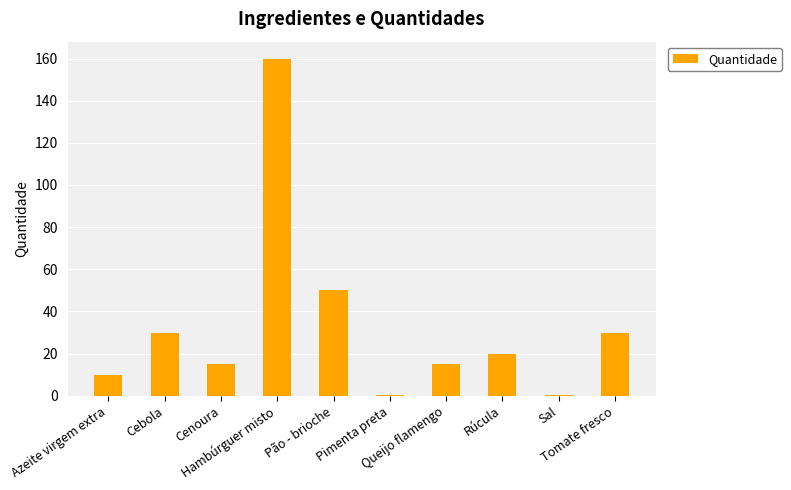

What is the maximum value shown in the chart?

160.0